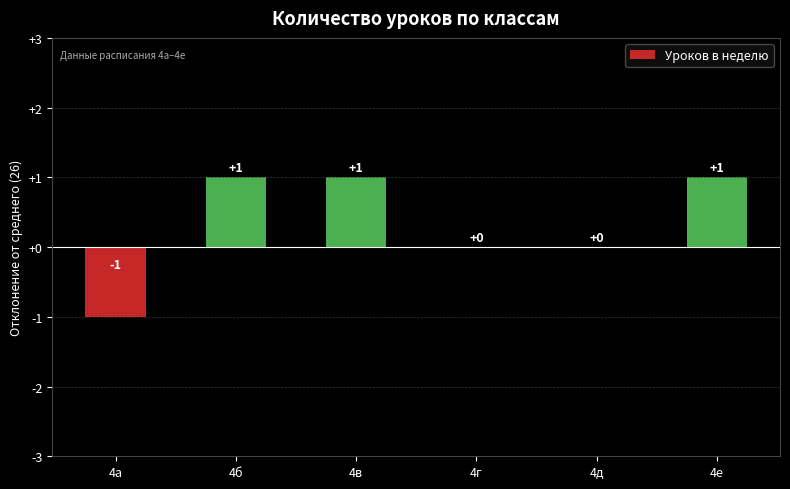

What is the change in value from 4а to 4д?

+1